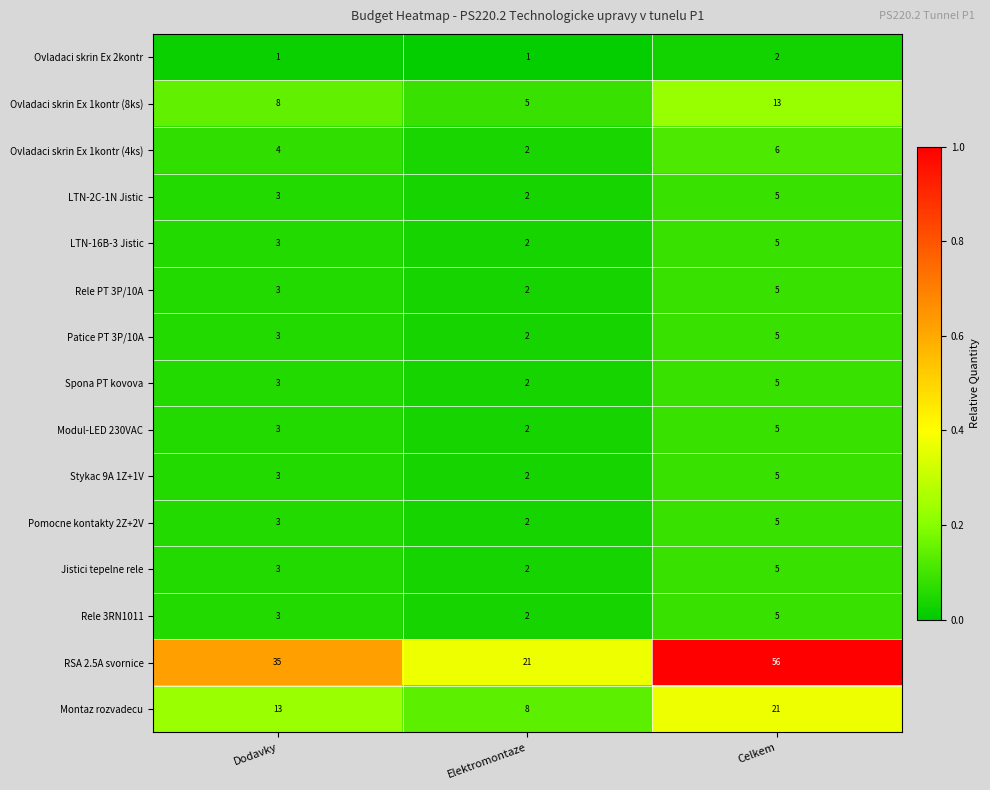

At which label does Ovladaci skrin Ex 1kontr (4ks) reach its minimum?

Elektromontaze